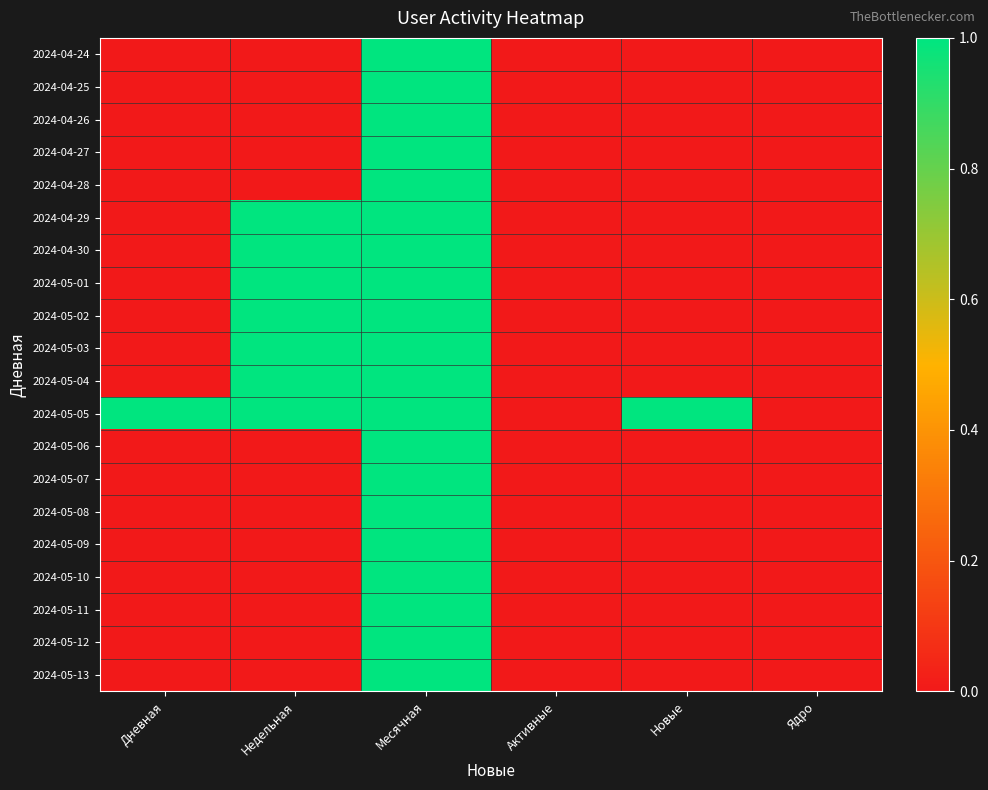

Reading left to right, what are all the values shown in this chart?

2024-04-24: Дневная=0	Недельная=0	Месячная=1	Активные=0	Новые=0	Ядро=0
2024-04-25: Дневная=0	Недельная=0	Месячная=1	Активные=0	Новые=0	Ядро=0
2024-04-26: Дневная=0	Недельная=0	Месячная=1	Активные=0	Новые=0	Ядро=0
2024-04-27: Дневная=0	Недельная=0	Месячная=1	Активные=0	Новые=0	Ядро=0
2024-04-28: Дневная=0	Недельная=0	Месячная=1	Активные=0	Новые=0	Ядро=0
2024-04-29: Дневная=0	Недельная=1	Месячная=1	Активные=0	Новые=0	Ядро=0
2024-04-30: Дневная=0	Недельная=1	Месячная=1	Активные=0	Новые=0	Ядро=0
2024-05-01: Дневная=0	Недельная=1	Месячная=1	Активные=0	Новые=0	Ядро=0
2024-05-02: Дневная=0	Недельная=1	Месячная=1	Активные=0	Новые=0	Ядро=0
2024-05-03: Дневная=0	Недельная=1	Месячная=1	Активные=0	Новые=0	Ядро=0
2024-05-04: Дневная=0	Недельная=1	Месячная=1	Активные=0	Новые=0	Ядро=0
2024-05-05: Дневная=1	Недельная=1	Месячная=1	Активные=0	Новые=1	Ядро=0
2024-05-06: Дневная=0	Недельная=0	Месячная=1	Активные=0	Новые=0	Ядро=0
2024-05-07: Дневная=0	Недельная=0	Месячная=1	Активные=0	Новые=0	Ядро=0
2024-05-08: Дневная=0	Недельная=0	Месячная=1	Активные=0	Новые=0	Ядро=0
2024-05-09: Дневная=0	Недельная=0	Месячная=1	Активные=0	Новые=0	Ядро=0
2024-05-10: Дневная=0	Недельная=0	Месячная=1	Активные=0	Новые=0	Ядро=0
2024-05-11: Дневная=0	Недельная=0	Месячная=1	Активные=0	Новые=0	Ядро=0
2024-05-12: Дневная=0	Недельная=0	Месячная=1	Активные=0	Новые=0	Ядро=0
2024-05-13: Дневная=0	Недельная=0	Месячная=1	Активные=0	Новые=0	Ядро=0